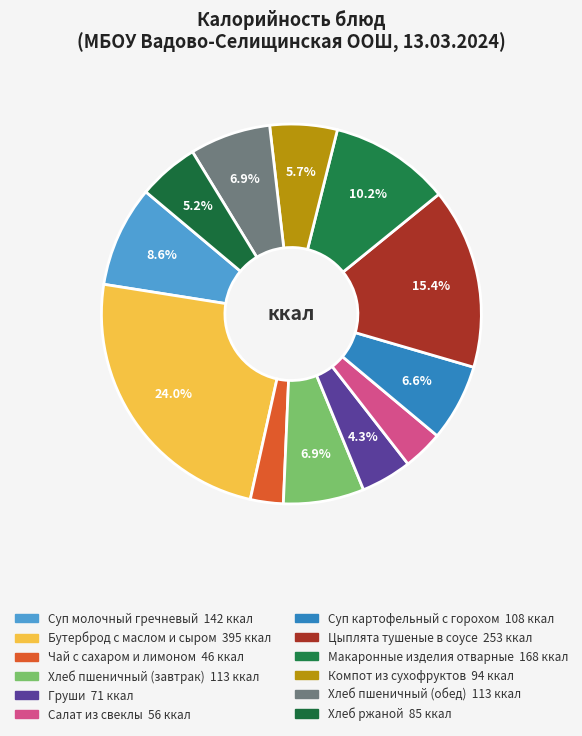

How many segments does this pie chart have?

12